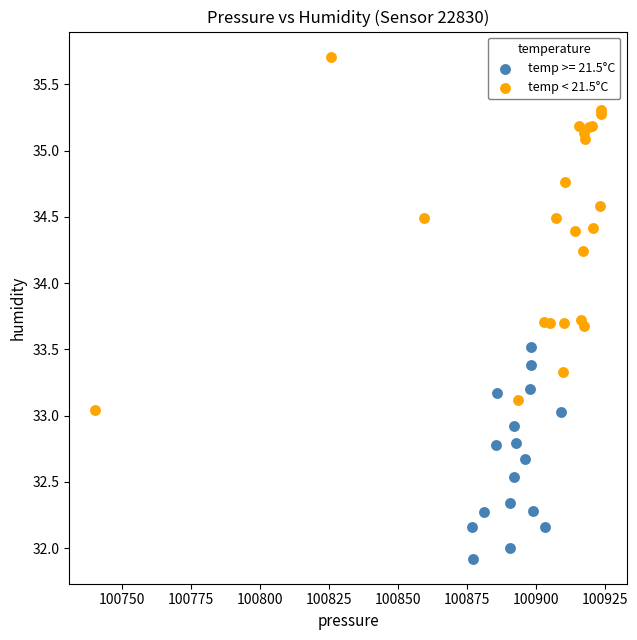

Which series has the largest Y range (max minus min)?

temp < 21.5°C